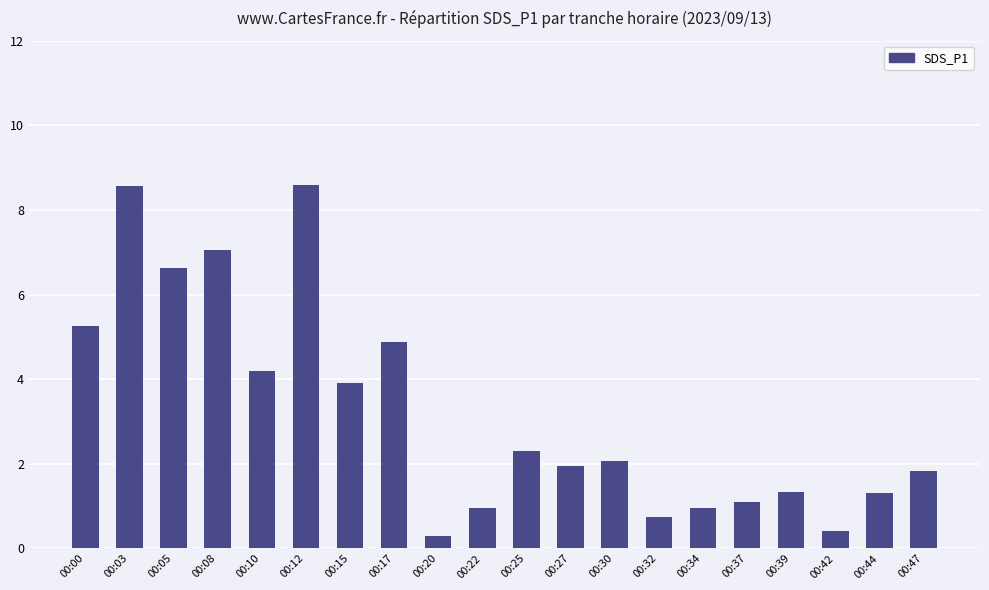

Is it true that the value at 00:00 is 5.2?

True